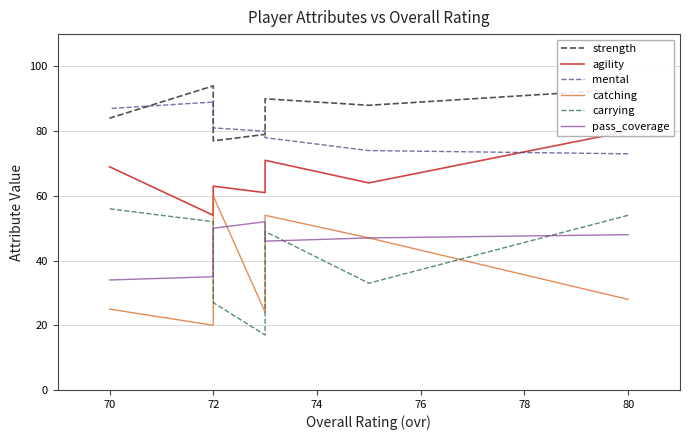

How many interior local peaks does the mental series have?

1